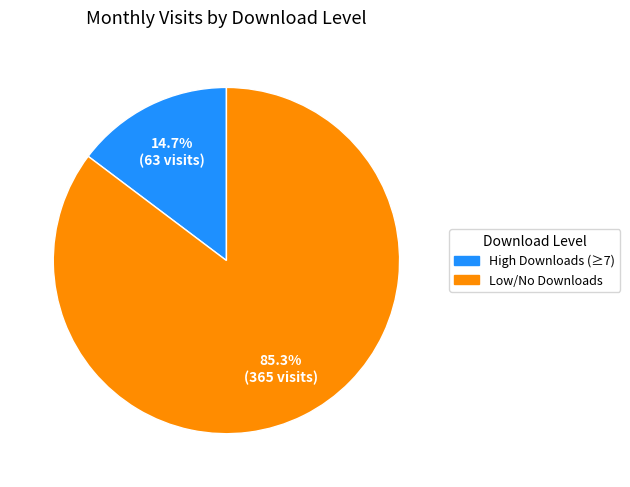

Between High Downloads (≥7) and Low/No Downloads, which is larger?

Low/No Downloads